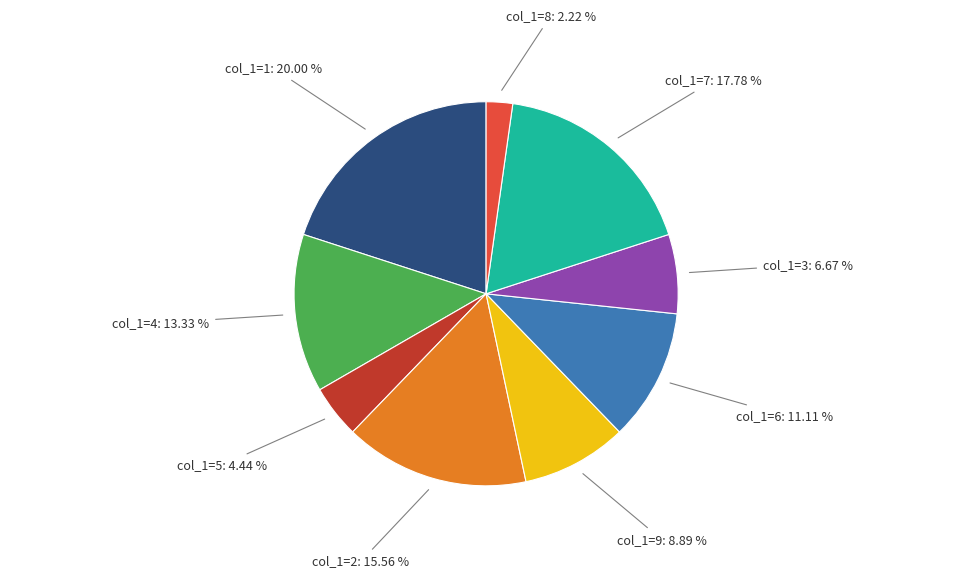

Does col_1=1 represent more than half of the total?

No